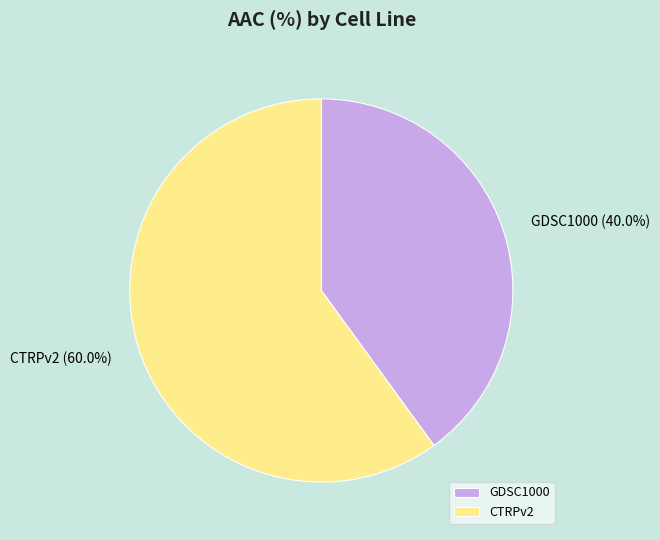

Count the number of slices in the pie.

2